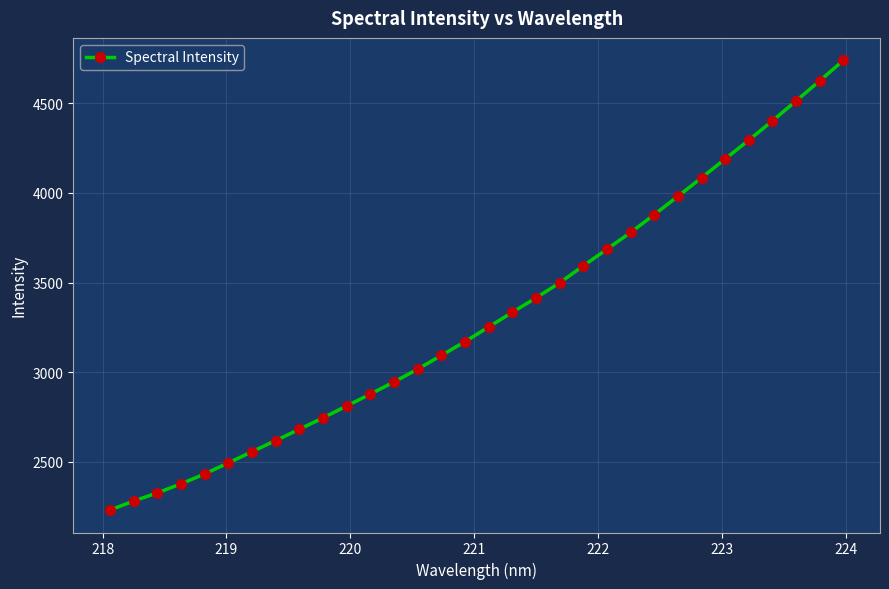

What is the smallest value displayed?

2231.5